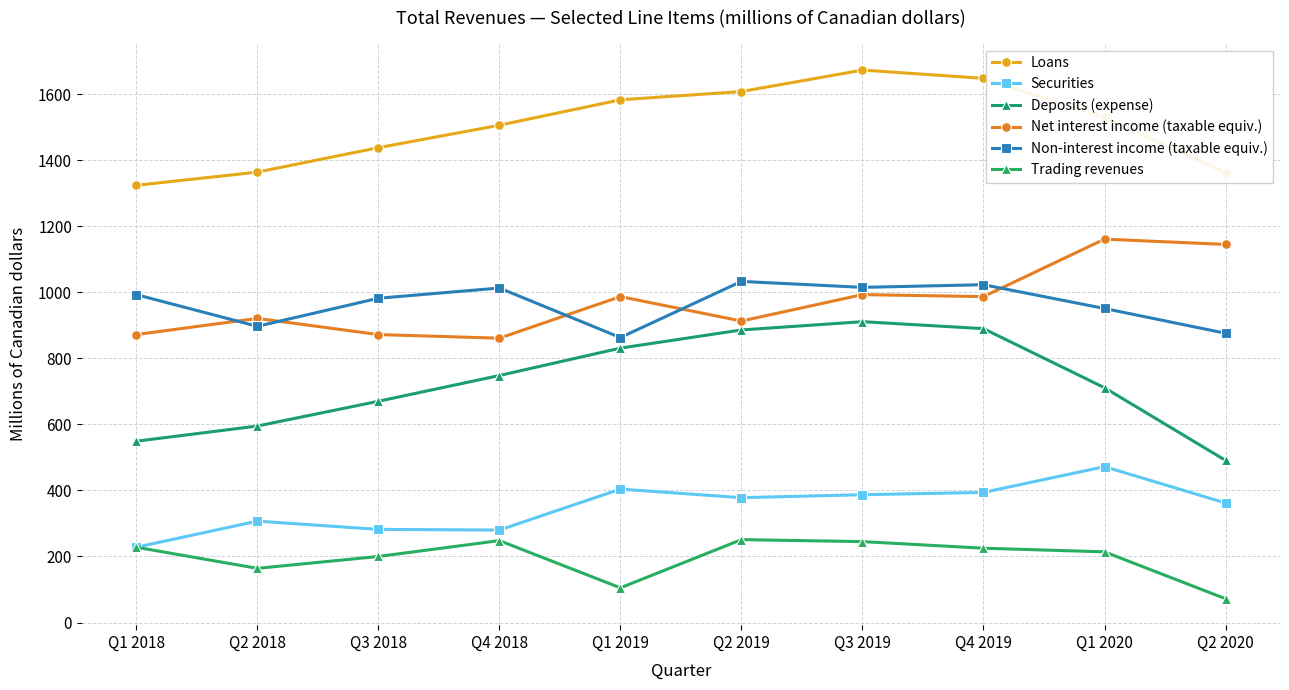

Where is the first local maximum for Securities?

Q2 2018